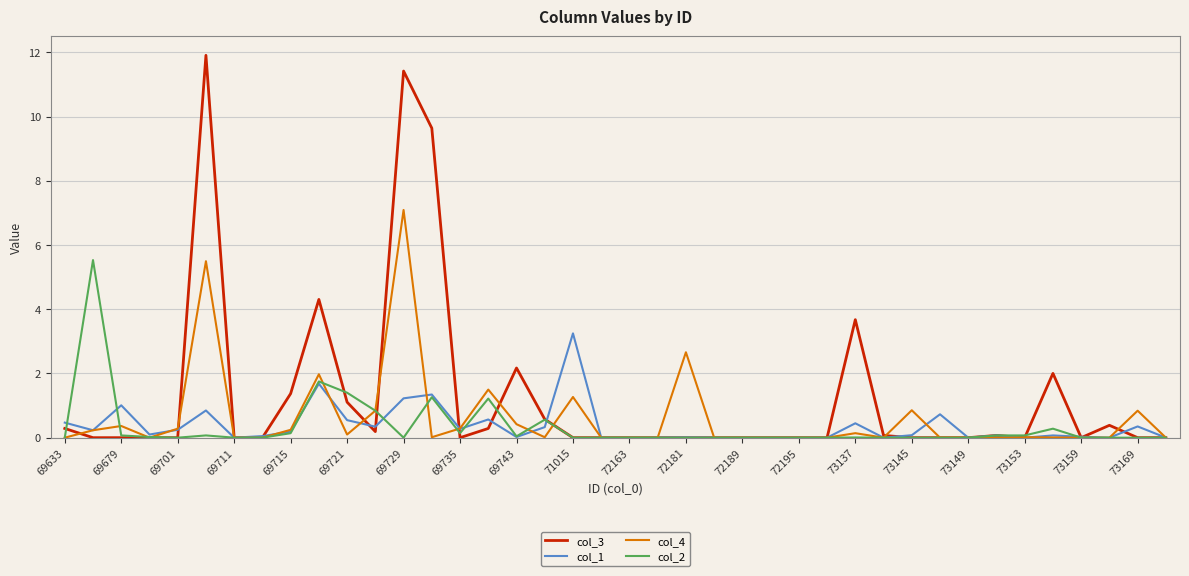

What is the maximum value shown in the chart?

11.9